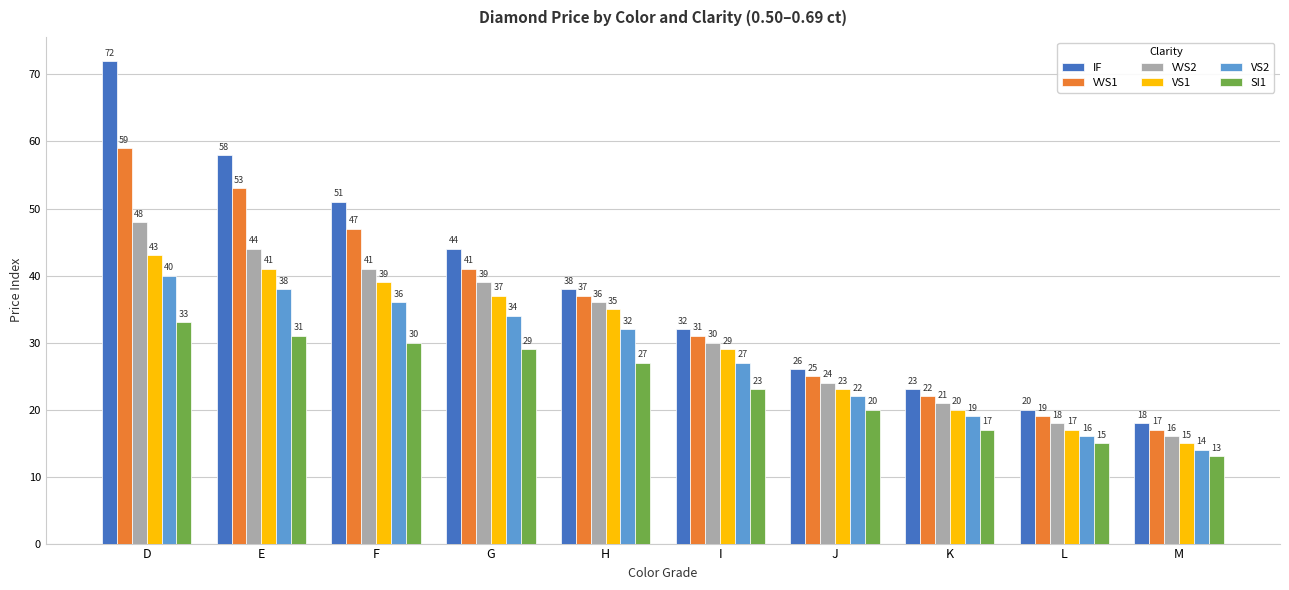

What is the sum of all IF values?

382